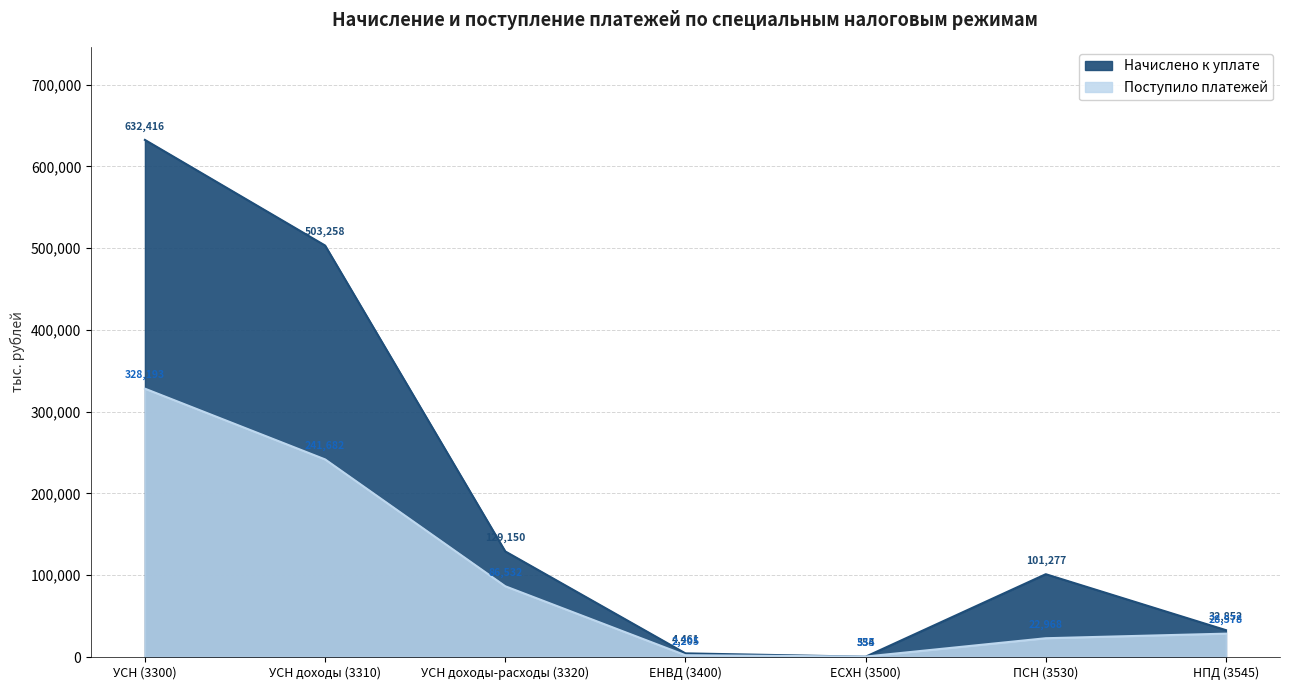

What is the total value across all series at ЕНВД (3400)?

6666